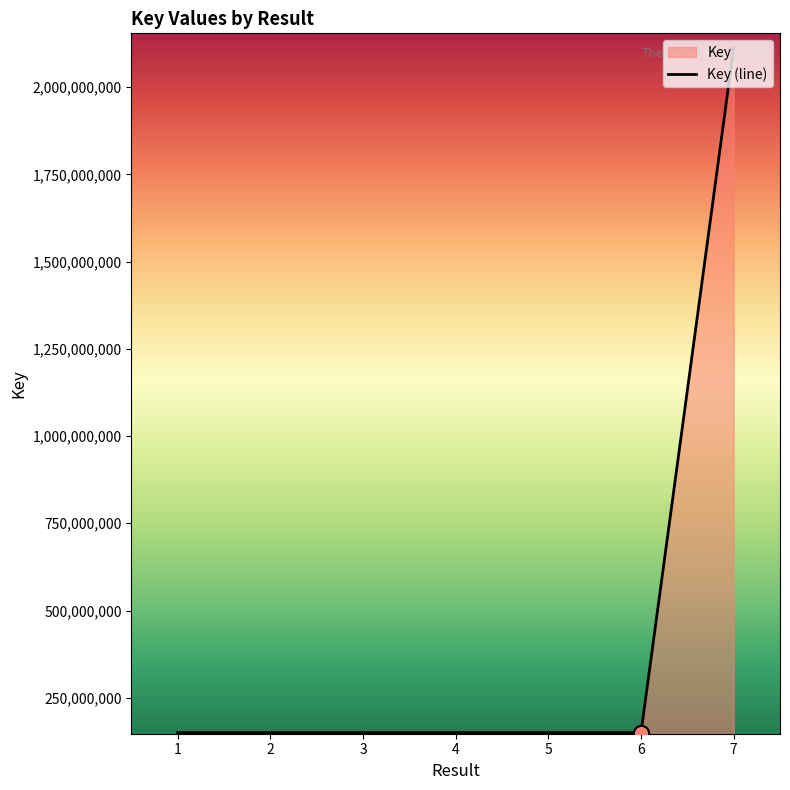

Between 1 and 6, which is larger?

1